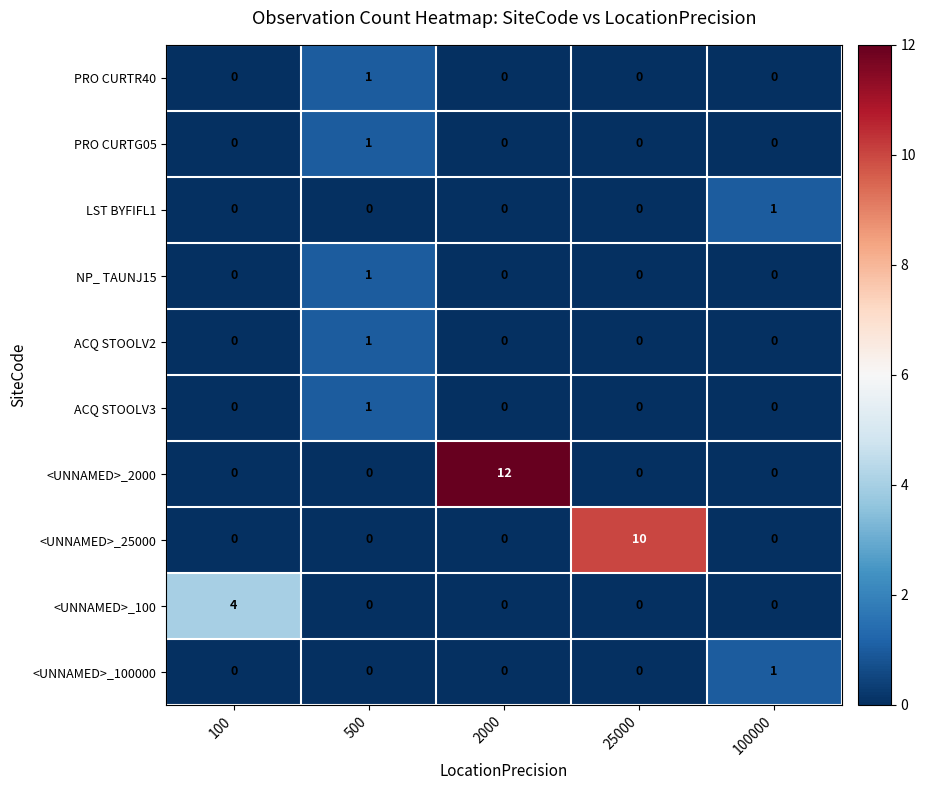

Is it true that PRO CURTR40 equals 1 at 100?

False